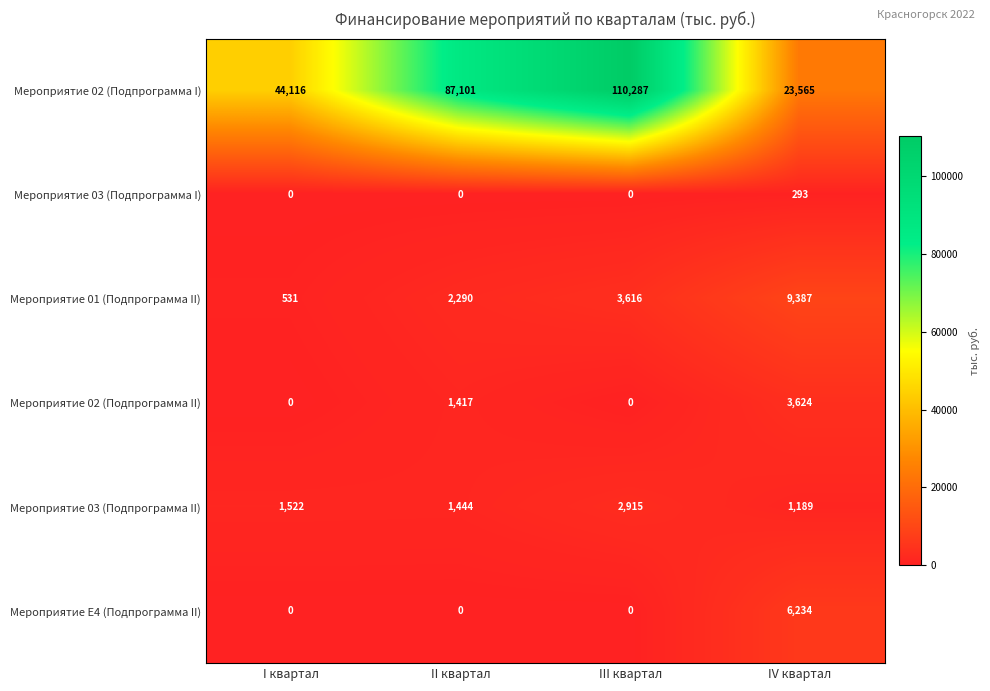

Reading right to left, list all the values displayed in this chart.

Мероприятие 02 (Подпрограмма I): IV квартал=23565	III квартал=110287	II квартал=87101	I квартал=44116
Мероприятие 03 (Подпрограмма I): IV квартал=293	III квартал=0	II квартал=0	I квартал=0
Мероприятие 01 (Подпрограмма II): IV квартал=9387	III квартал=3616	II квартал=2290	I квартал=531
Мероприятие 02 (Подпрограмма II): IV квартал=3624	III квартал=0	II квартал=1417	I квартал=0
Мероприятие 03 (Подпрограмма II): IV квартал=1189	III квартал=2915	II квартал=1444	I квартал=1522
Мероприятие E4 (Подпрограмма II): IV квартал=6234	III квартал=0	II квартал=0	I квартал=0